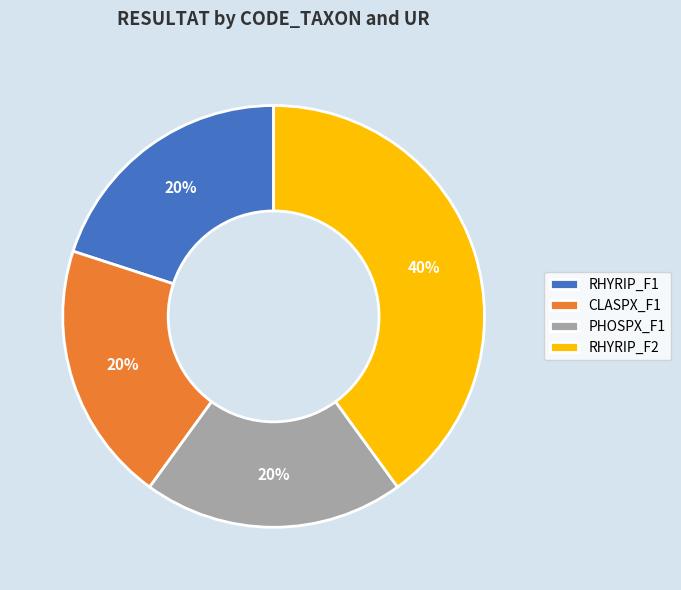

Which slice is the largest?

RHYRIP_F2